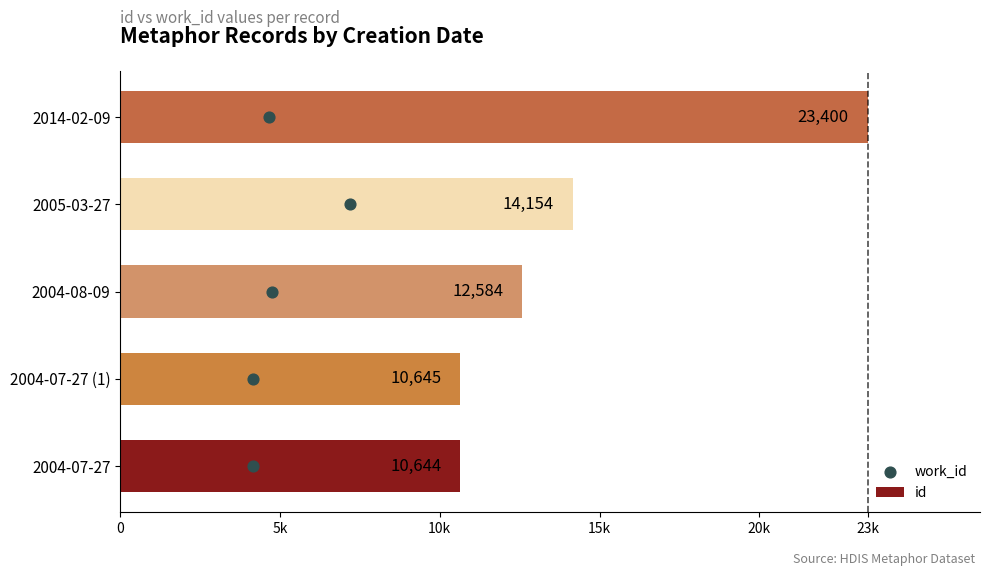

Which series reaches the maximum Y coordinate?

id